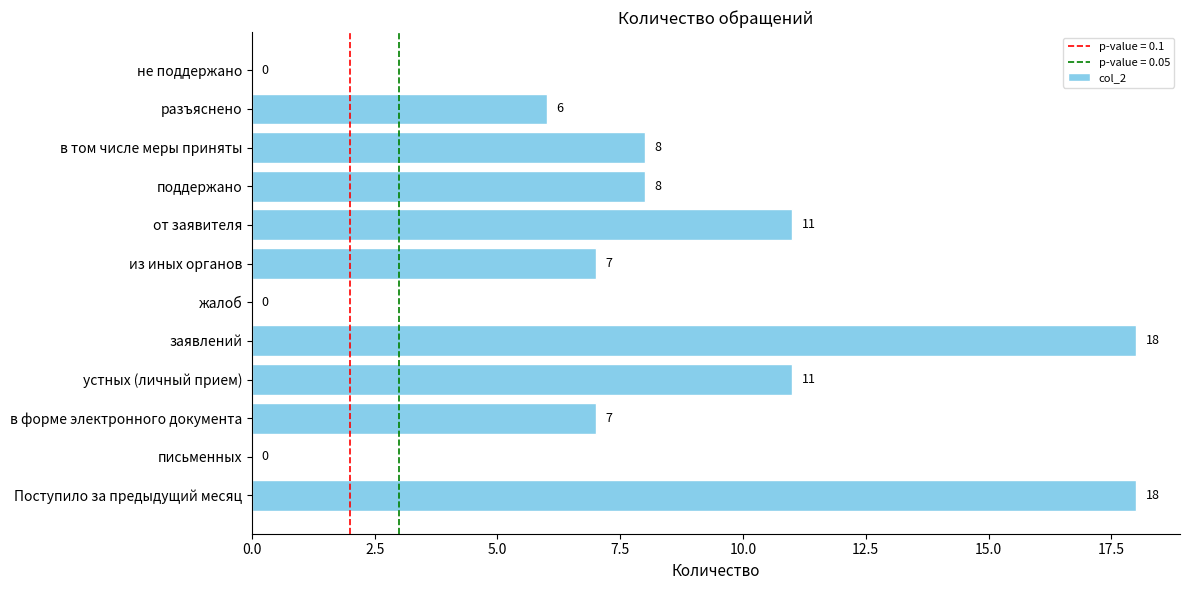

Is it true that the value at не поддержано is 8?

False